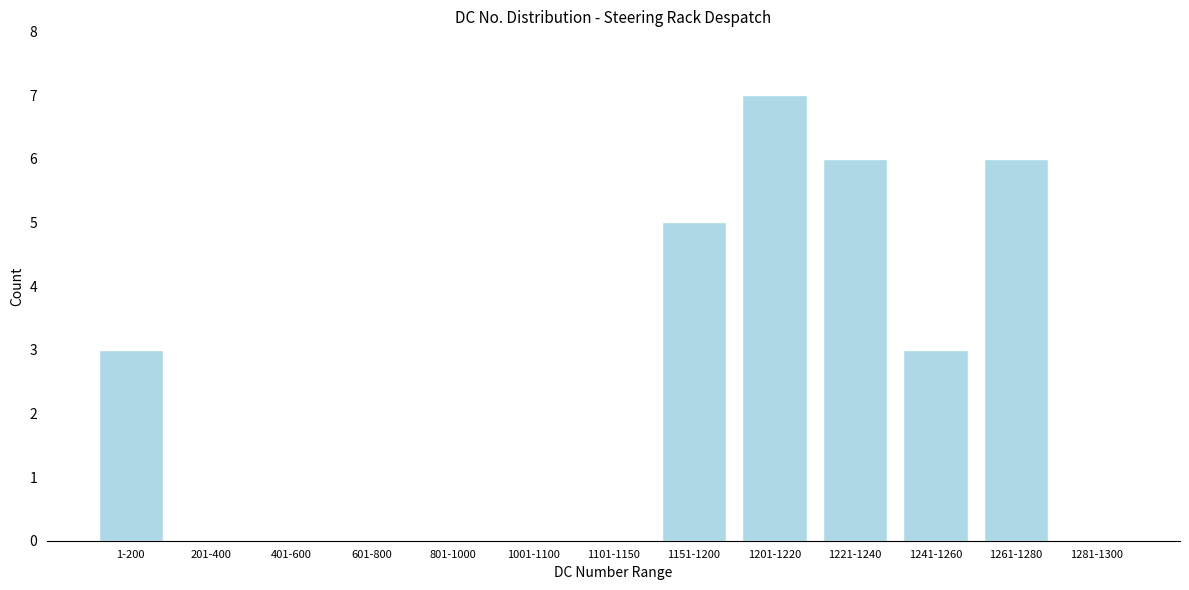

Reading right to left, what are all the values shown in this chart?

1281-1300=0	1261-1280=6	1241-1260=3	1221-1240=6	1201-1220=7	1151-1200=5	1101-1150=0	1001-1100=0	801-1000=0	601-800=0	401-600=0	201-400=0	1-200=3